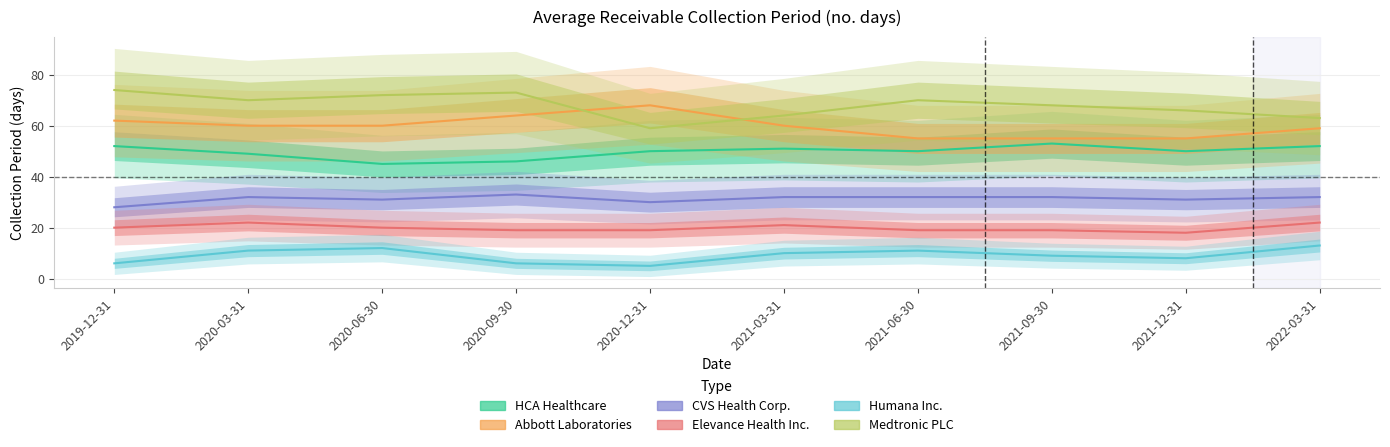

How many CVS Health Corp. values are between 31 and 32?

7